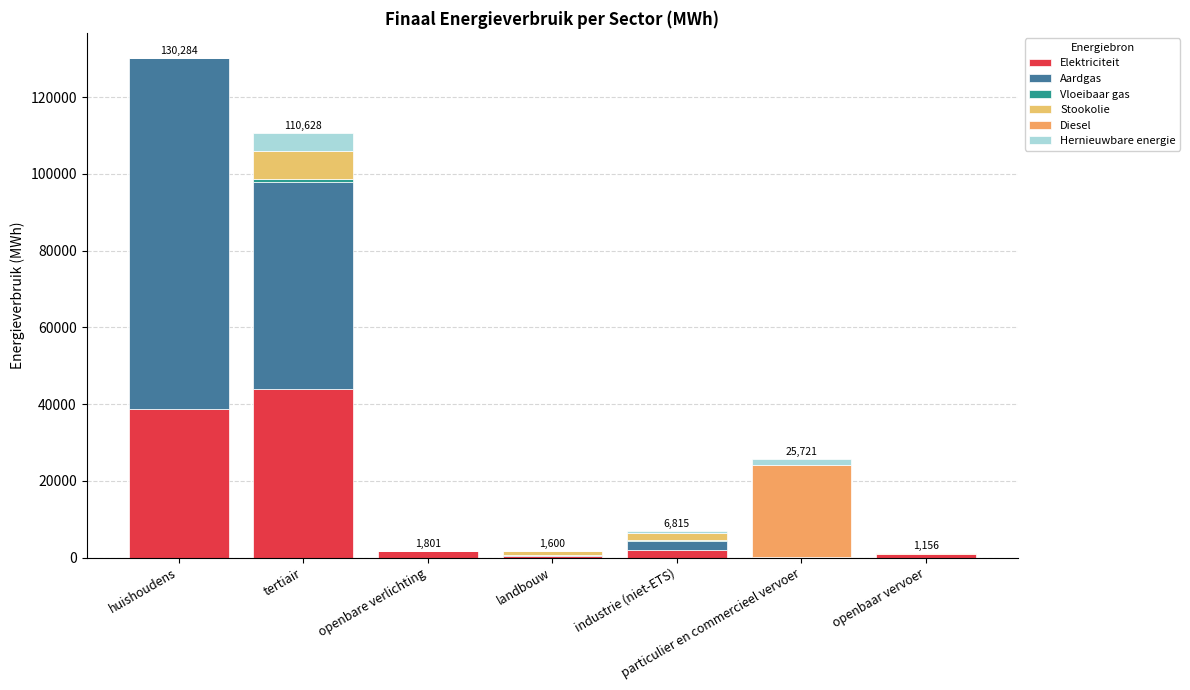

Does the chart contain stacked bars?

Yes